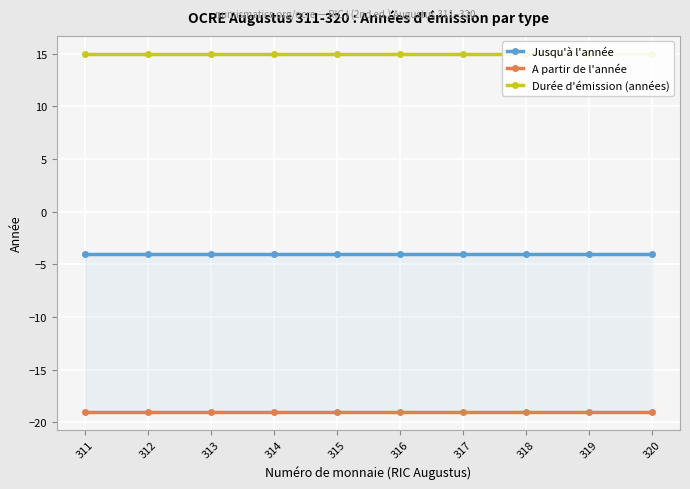

Reading left to right, what are all the values shown in this chart?

Jusqu'à l'année: 311=-4	312=-4	313=-4	314=-4	315=-4	316=-4	317=-4	318=-4	319=-4	320=-4
A partir de l'année: 311=-19	312=-19	313=-19	314=-19	315=-19	316=-19	317=-19	318=-19	319=-19	320=-19
Durée d'émission (années): 311=15	312=15	313=15	314=15	315=15	316=15	317=15	318=15	319=15	320=15